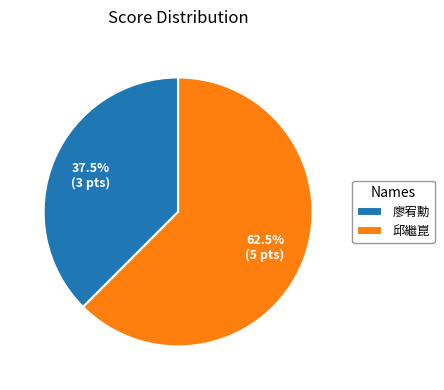

Do 邱繼崑 and 廖宥勳 together represent more than half of the pie?

Yes